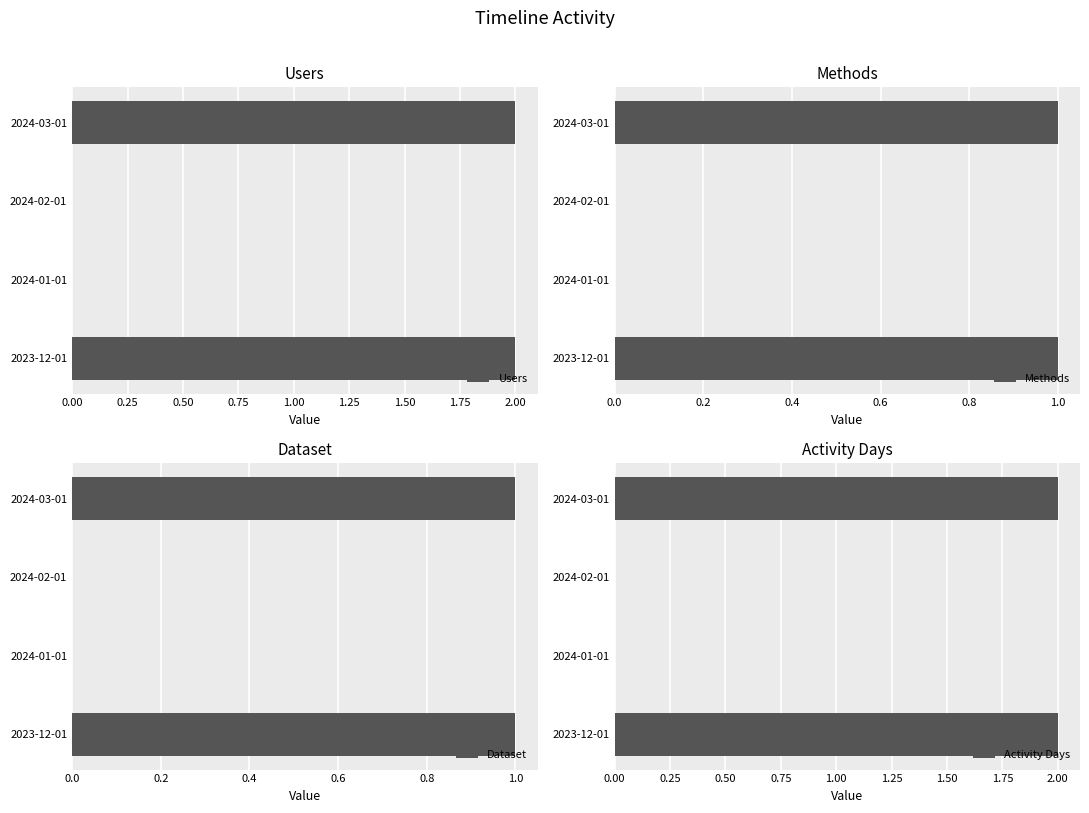

How many distinct data groups are displayed?

4